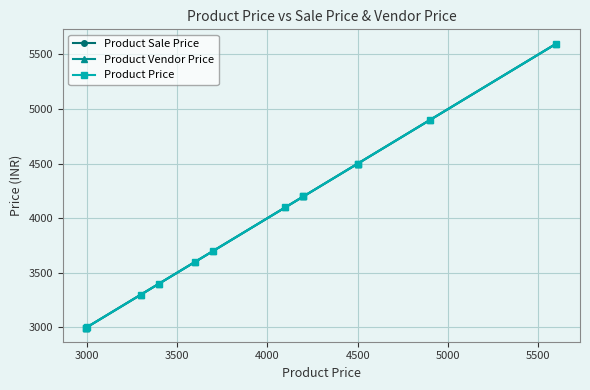

Reading left to right, what are all the values shown in this chart?

Product Sale Price: 2999	2999	3000	3300	3400	3600	3700	4100	4200	4200	4500	4500	4900	5600
Product Vendor Price: 2999	2999	3000	3300	3400	3600	3700	4100	4200	4200	4500	4500	4900	5600
Product Price: 2999	2999	3000	3300	3400	3600	3700	4100	4200	4200	4500	4500	4900	5600